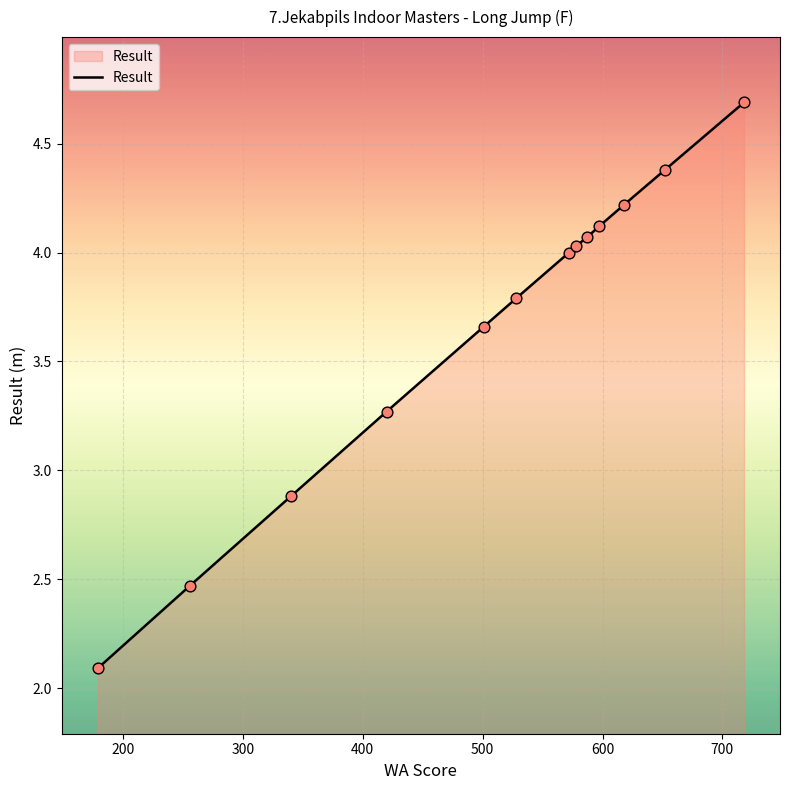

What is the minimum value shown in the chart?

2.1